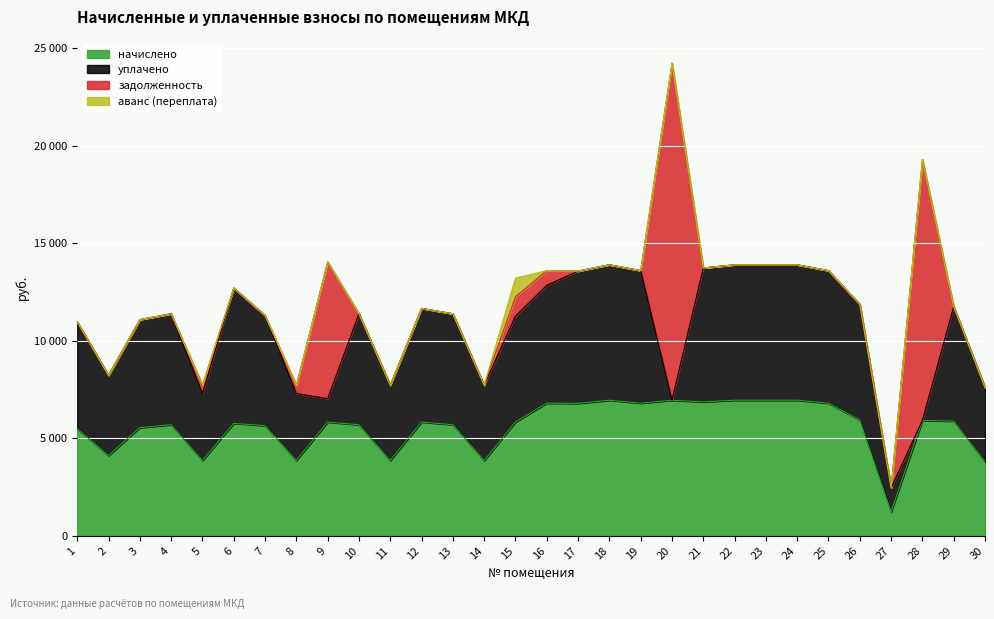

What are all the series names shown in the legend?

начислено, уплачено, задолженность, аванс (переплата)